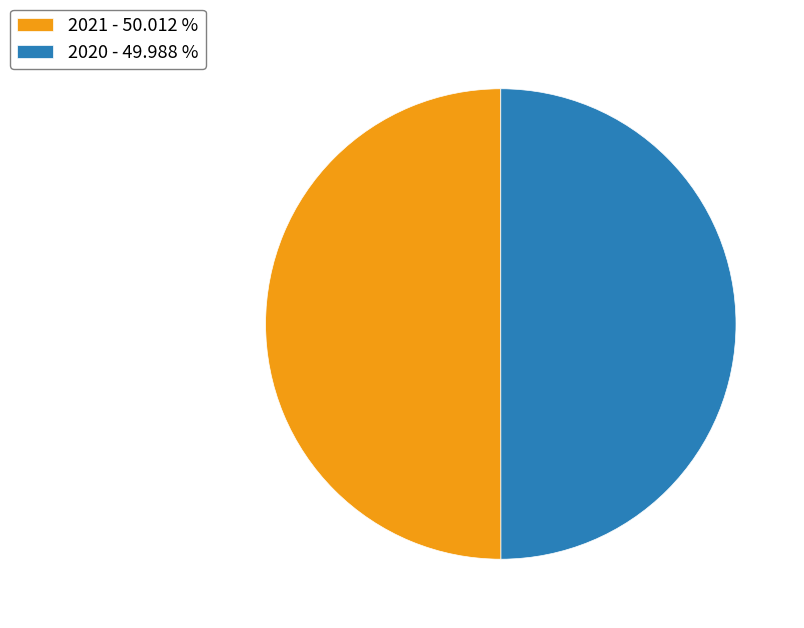

Count the number of slices in the pie.

2